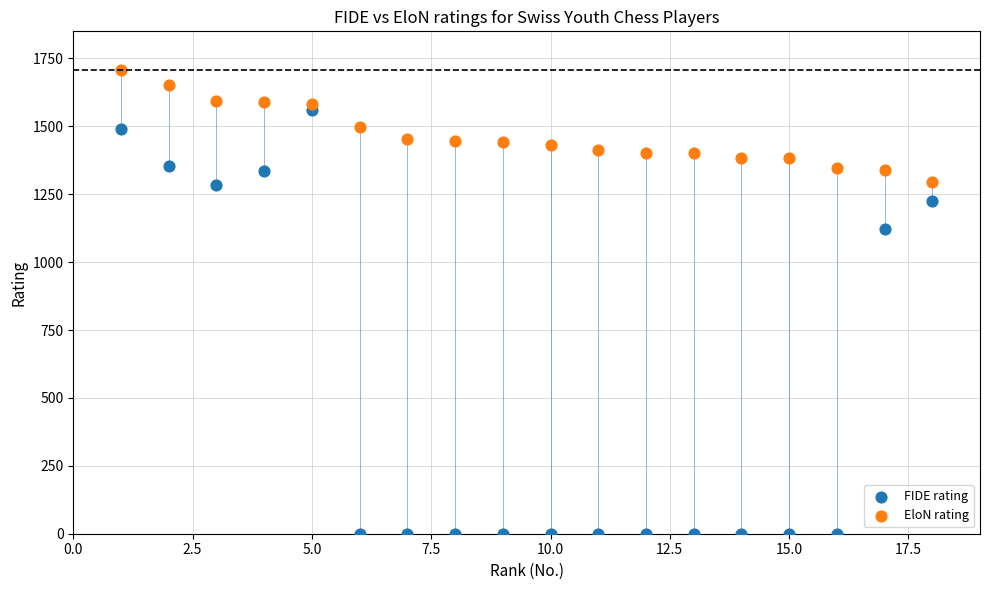

Which series reaches the minimum Y coordinate?

FIDE rating